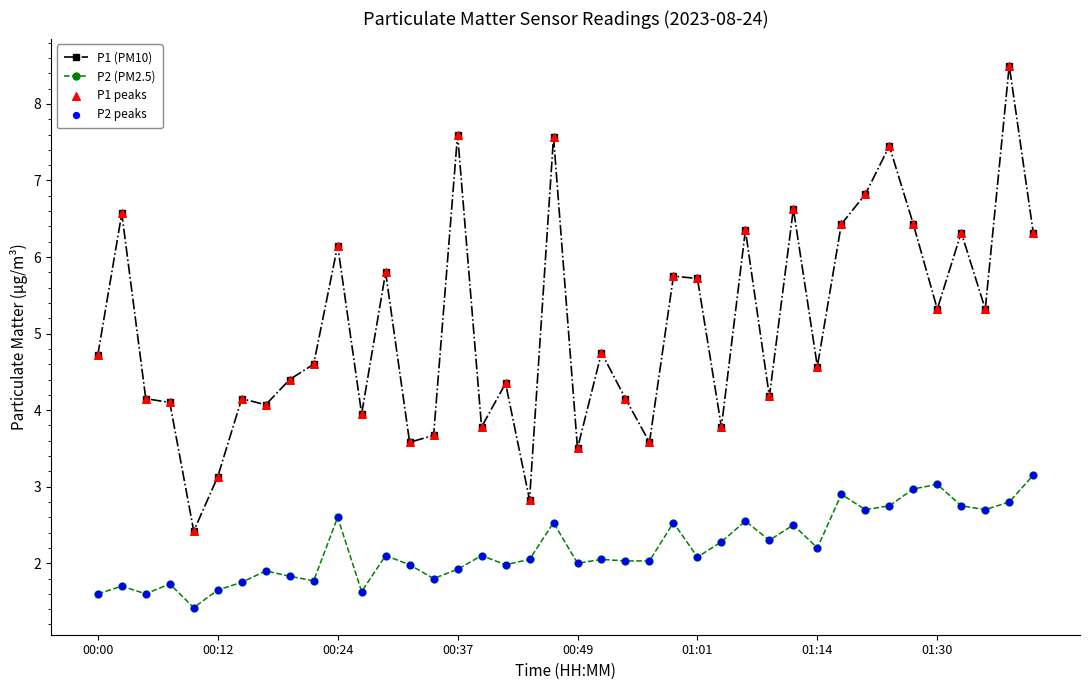

Which series has the widest spread of values?

P1 (PM10)